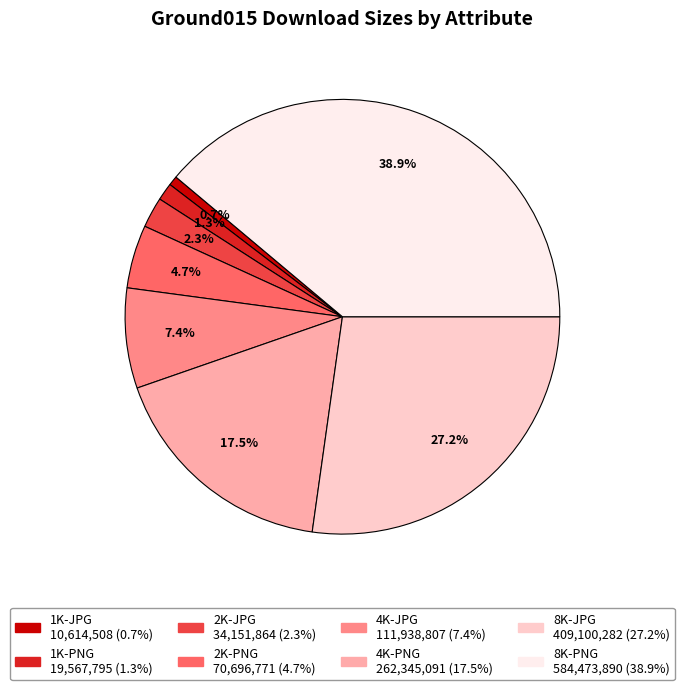

What percentage is the 2K-JPG slice, to the nearest percent?

2%